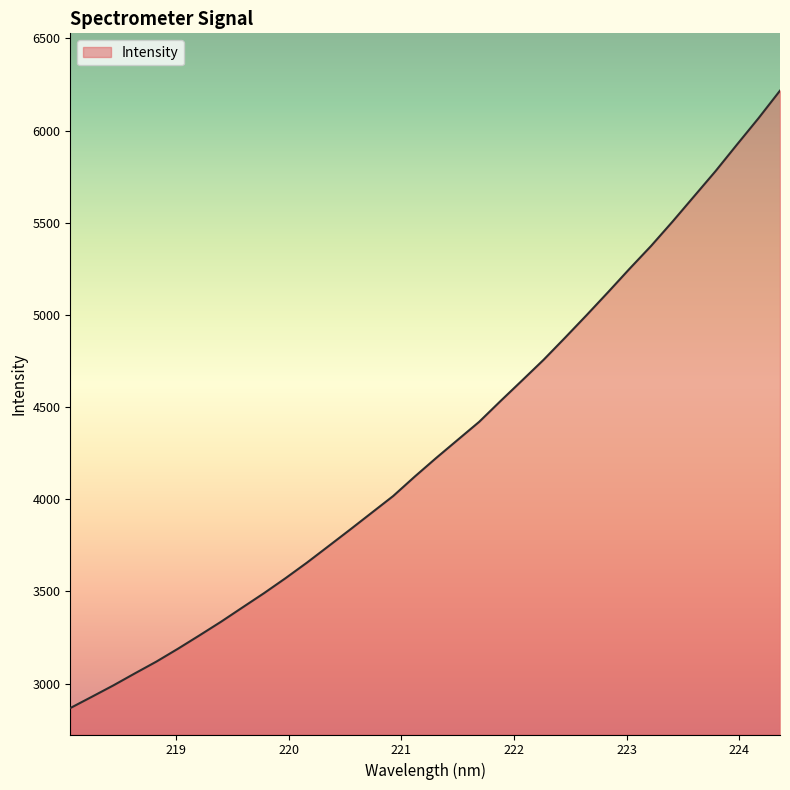

What is the maximum value shown in the chart?

6216.5